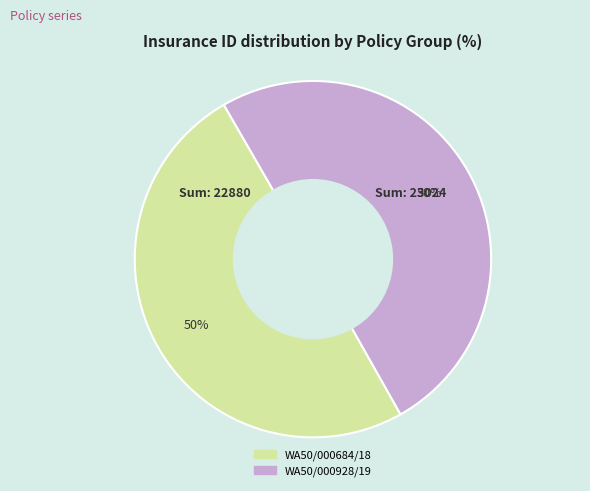

Combined, do WA50/000928/19 and WA50/000684/18 account for over 50%?

Yes